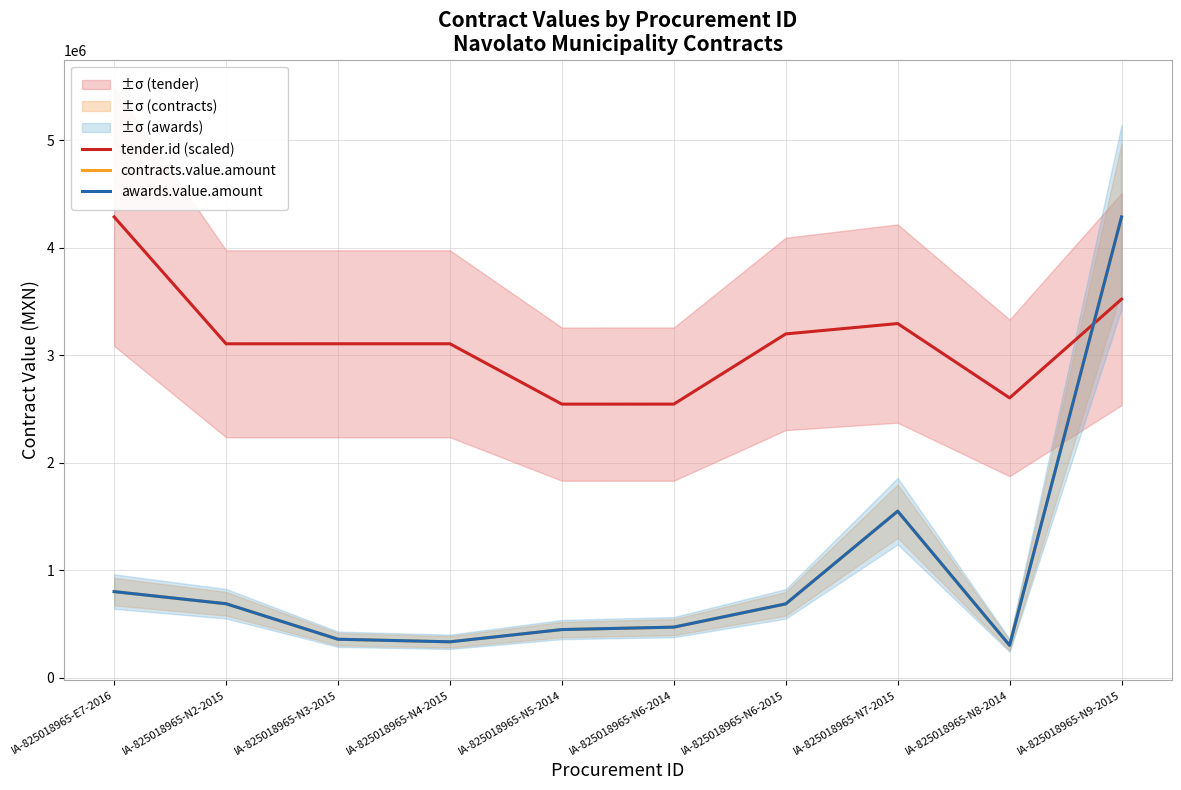

At how many categories does at least one series exceed 1143110?

10